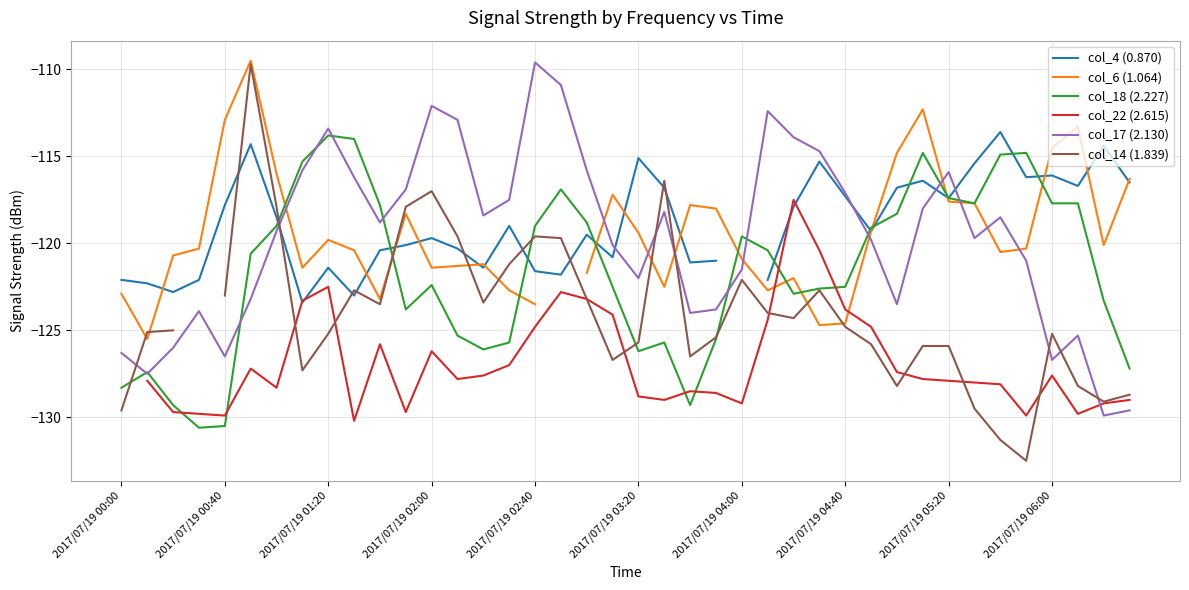

What is the approximate value of col_18 (2.227) at 2017/07/19 04:40?

-122.5